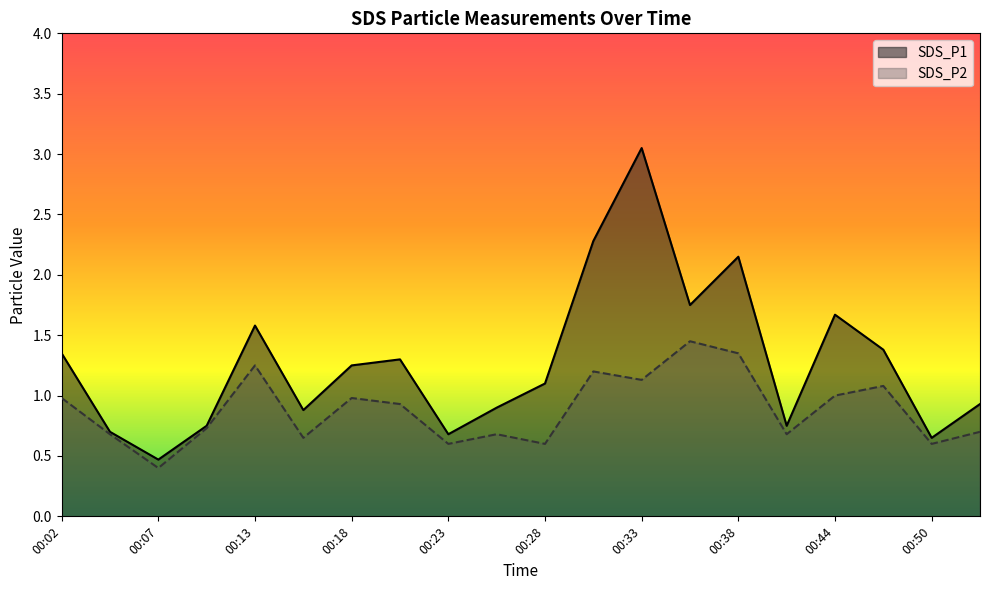

What is the difference between the maximum and second lowest values in the SDS_P2 series?

0.8